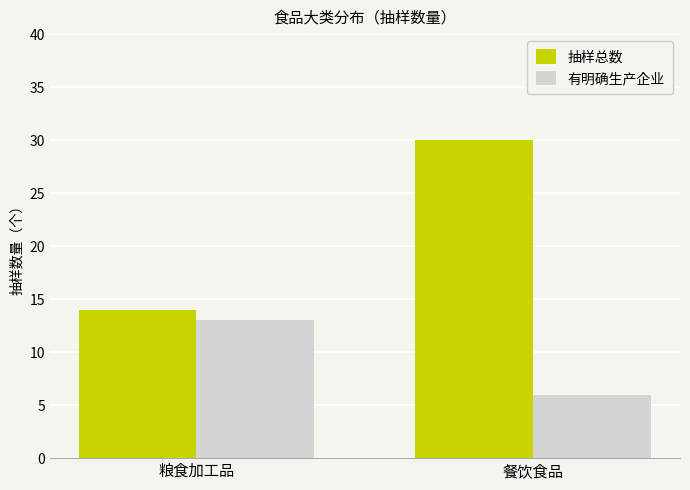

At how many categories does at least one series exceed 13?

2